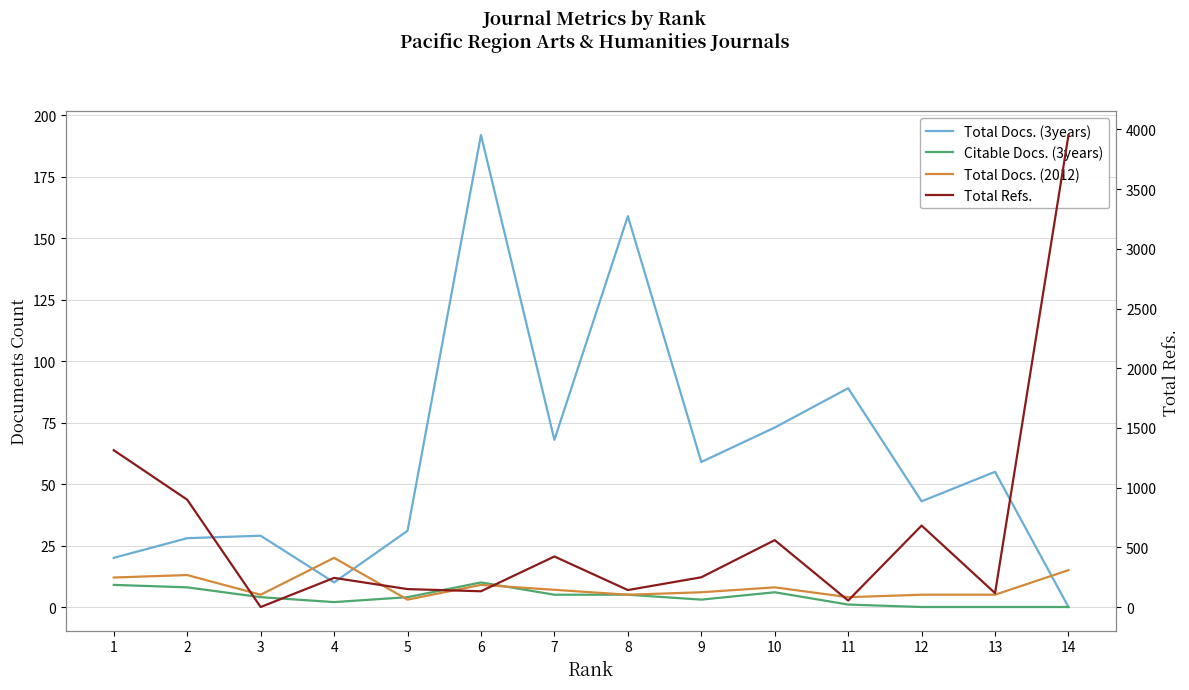

How many interior local valleys does the Total Docs. (2012) series have?

4